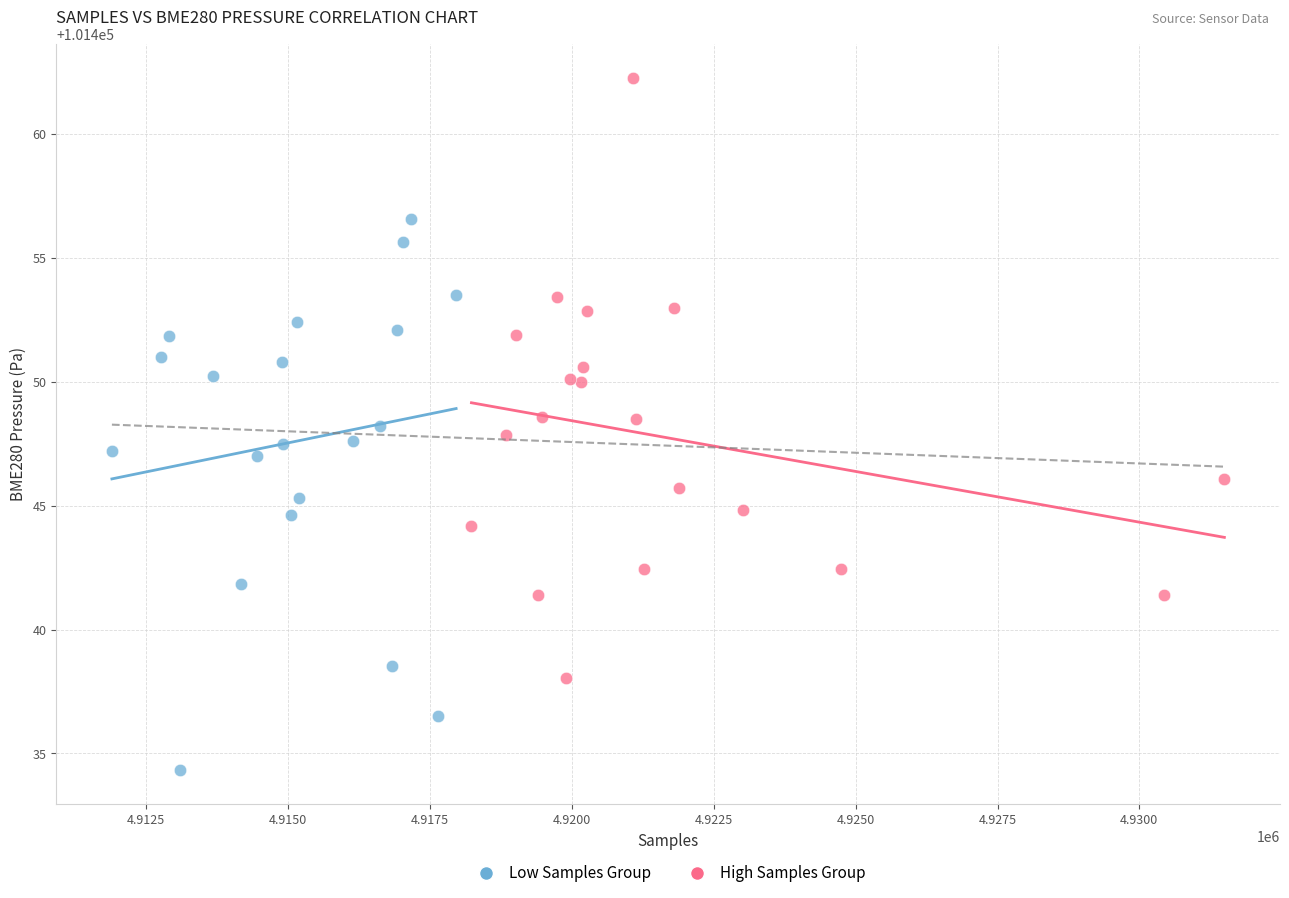

Which series reaches the minimum Y coordinate?

Low Samples Group